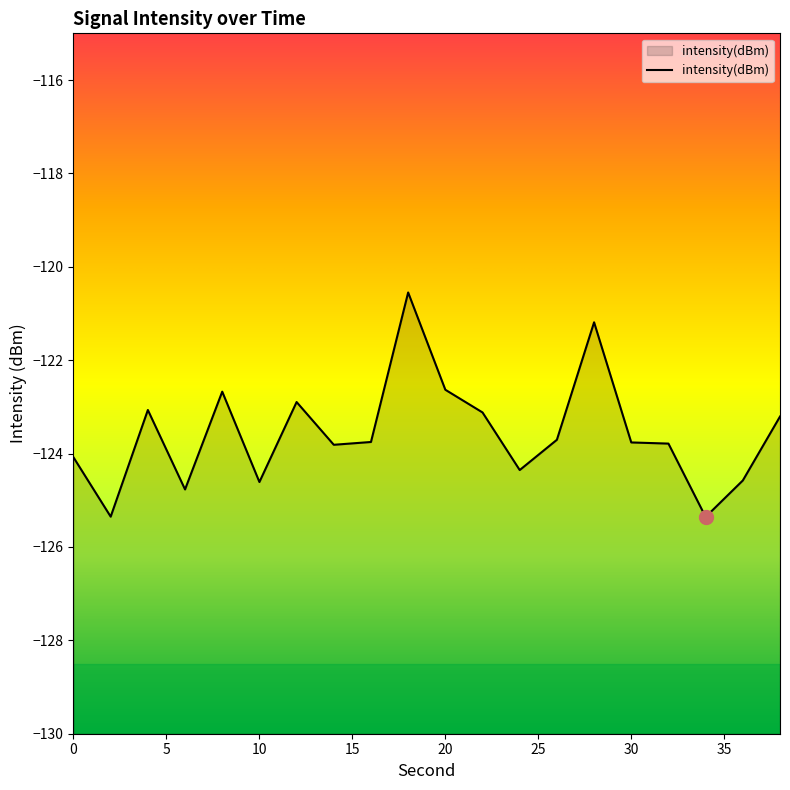

What is the average value?

-123.6